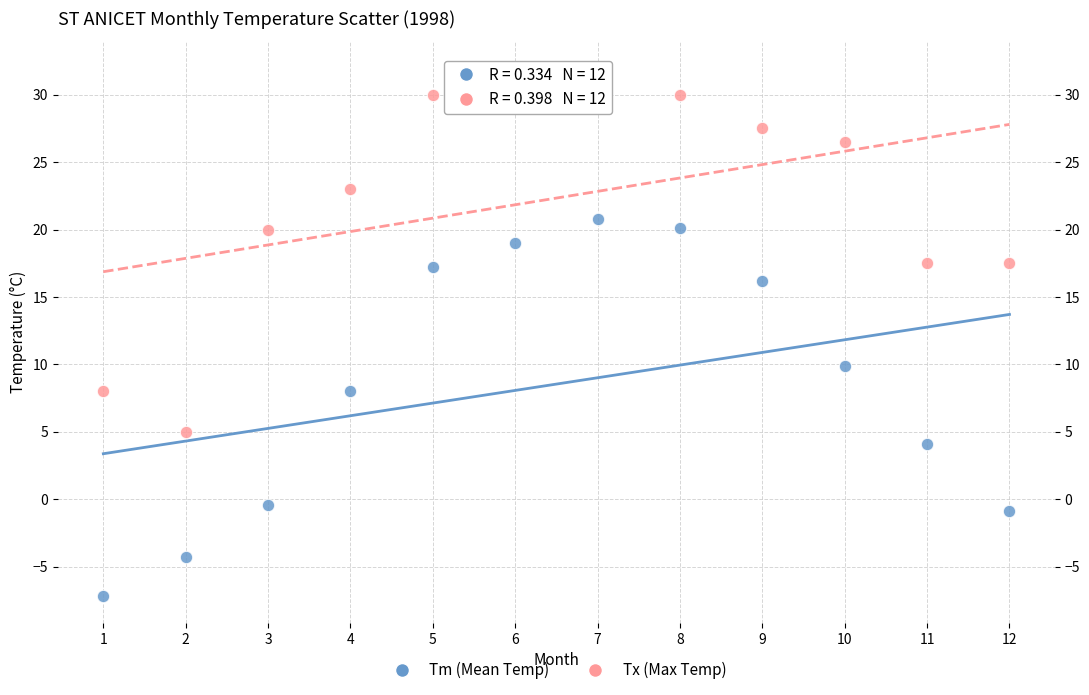

Across all series, what Y value is closest to 12?

9.9